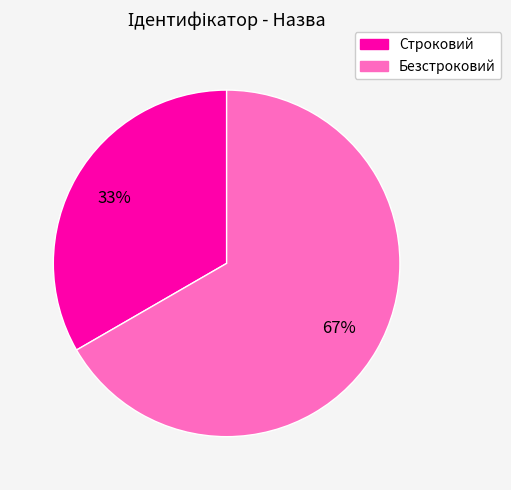

To the nearest percent, what percentage of the pie is Строковий?

33%